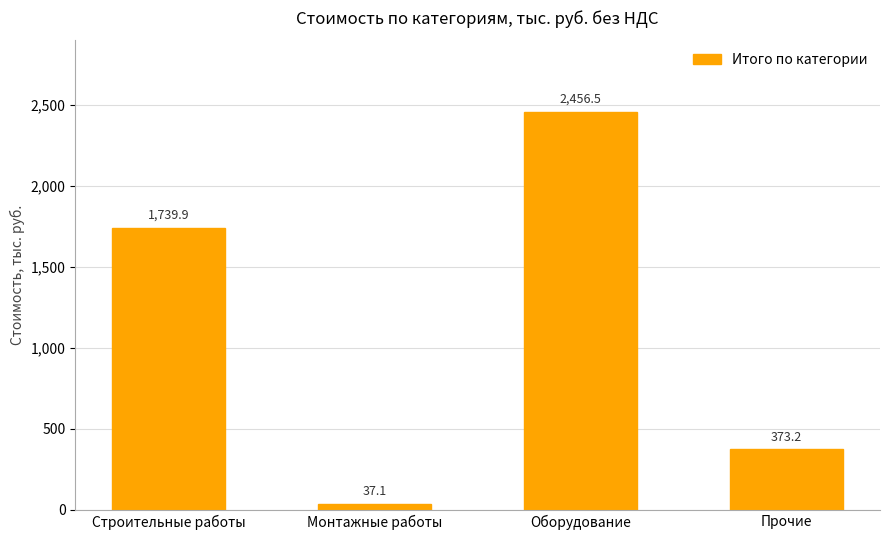

The chart shows a value of 1739.9 at Строительные работы. True or false?

True